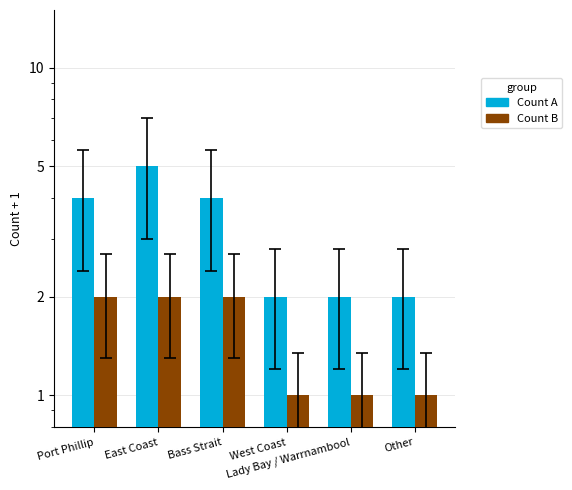

Reading left to right, transcribe all the data shown in this chart.

Count A: 4	5	4	2	2	2
Count B: 2	2	2	1	1	1